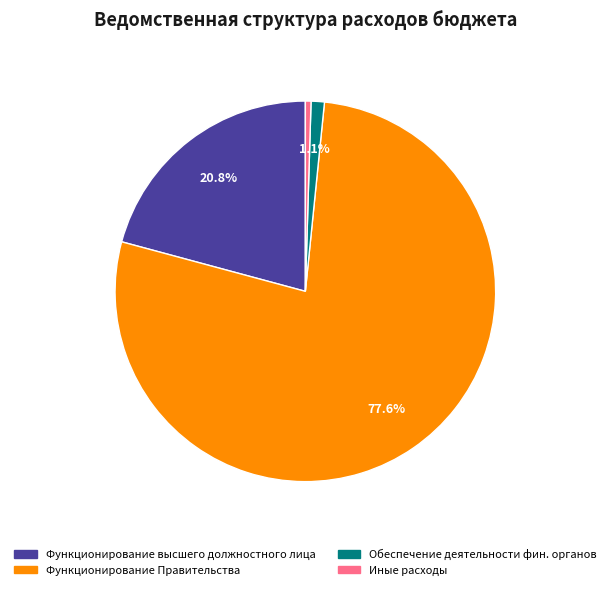

Between Функционирование высшего должностного лица and Иные расходы, which is larger?

Функционирование высшего должностного лица